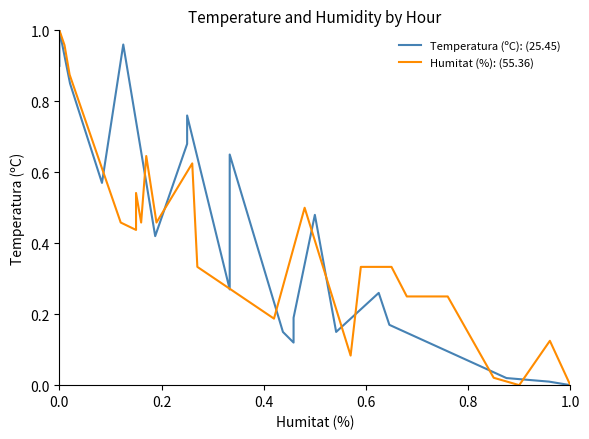

True or false: Humitat (%): (55.36) and Temperatura (ºC): (25.45) intersect in this chart.

True